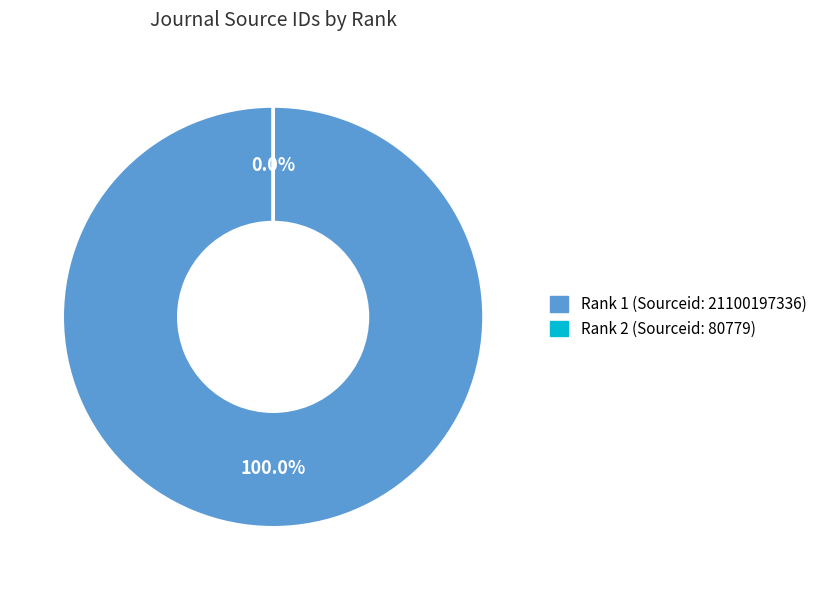

True or false: 2 accounts for 0% of the total.

True